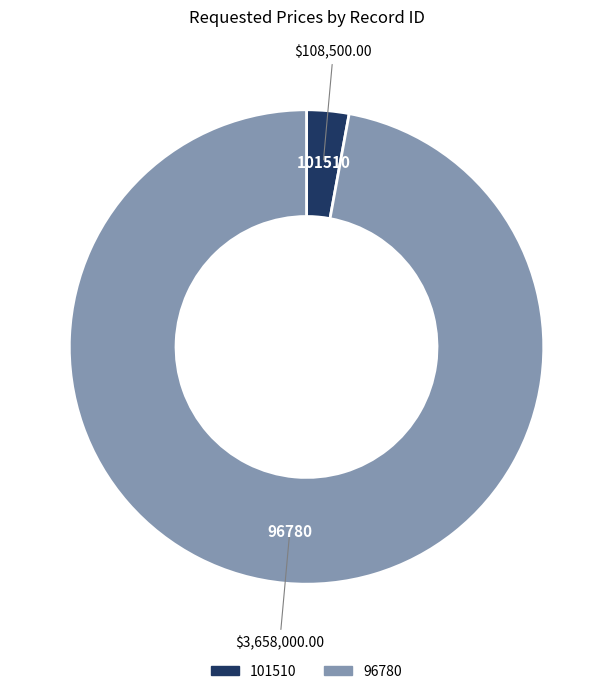

Is the sum of 96780 and 101510 greater than half?

Yes